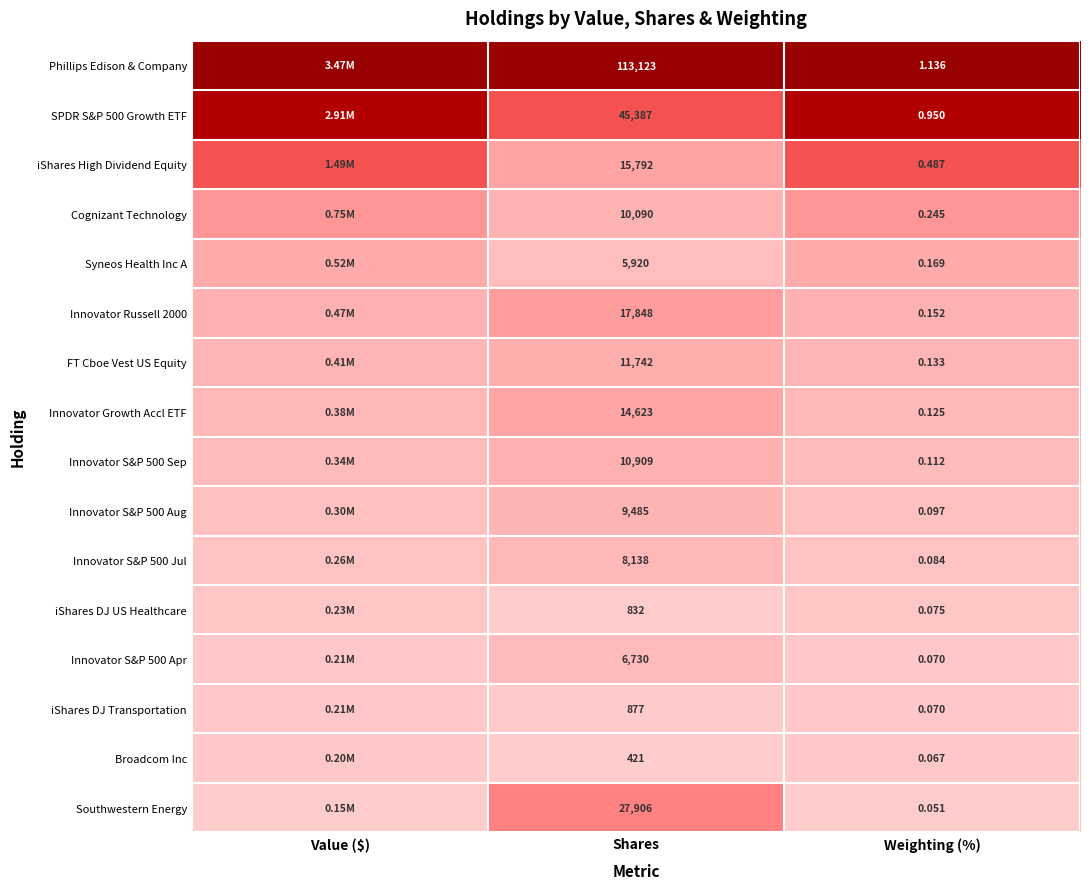

Is the value of Innovator S&P 500 Aug at Shares greater than the value of Innovator Russell 2000 at Weighting (%)?

Yes